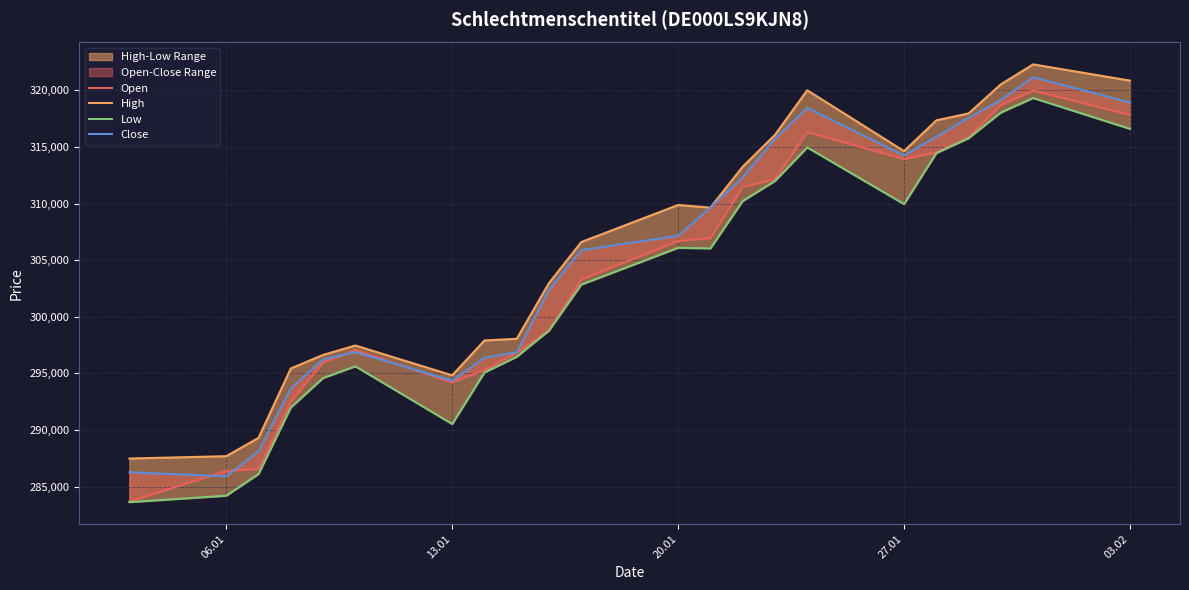

Rank the series by their average value, from highest to lowest.

High, Close, Open, Low